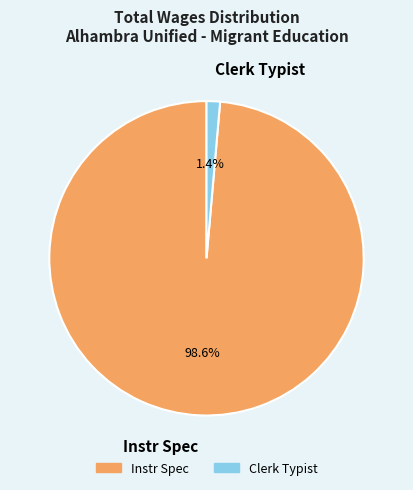

Which slice is the smallest?

Clerk Typist